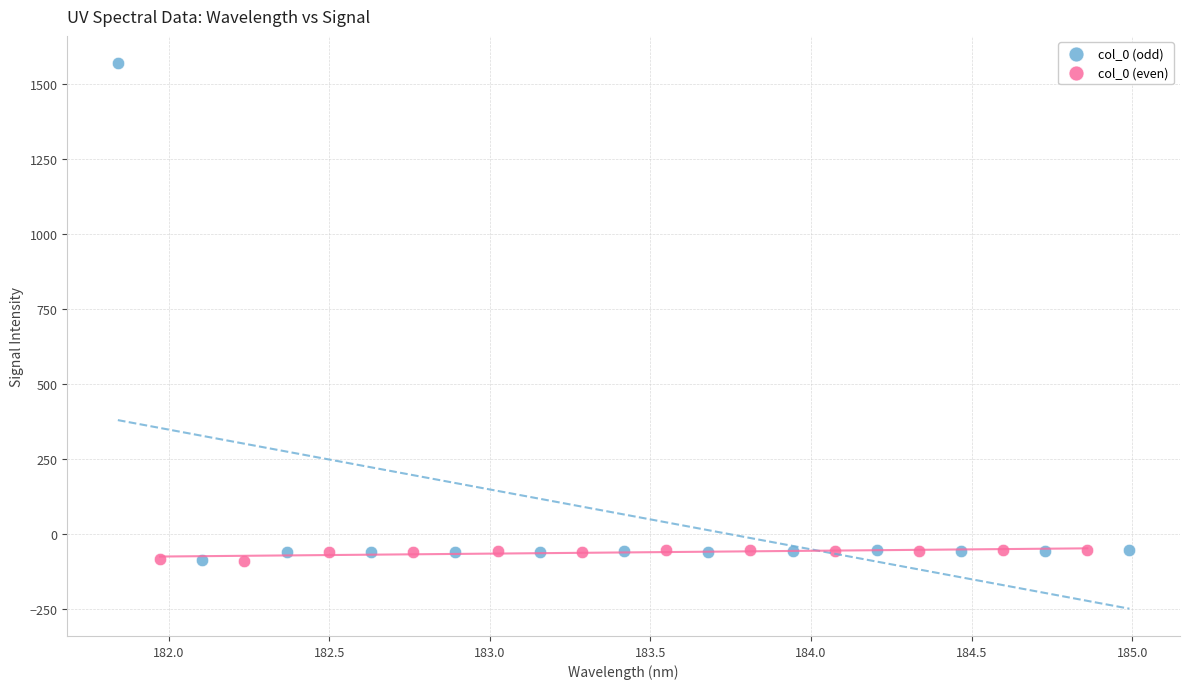

What are all the series names shown in the legend?

col_0 (odd), col_0 (even)